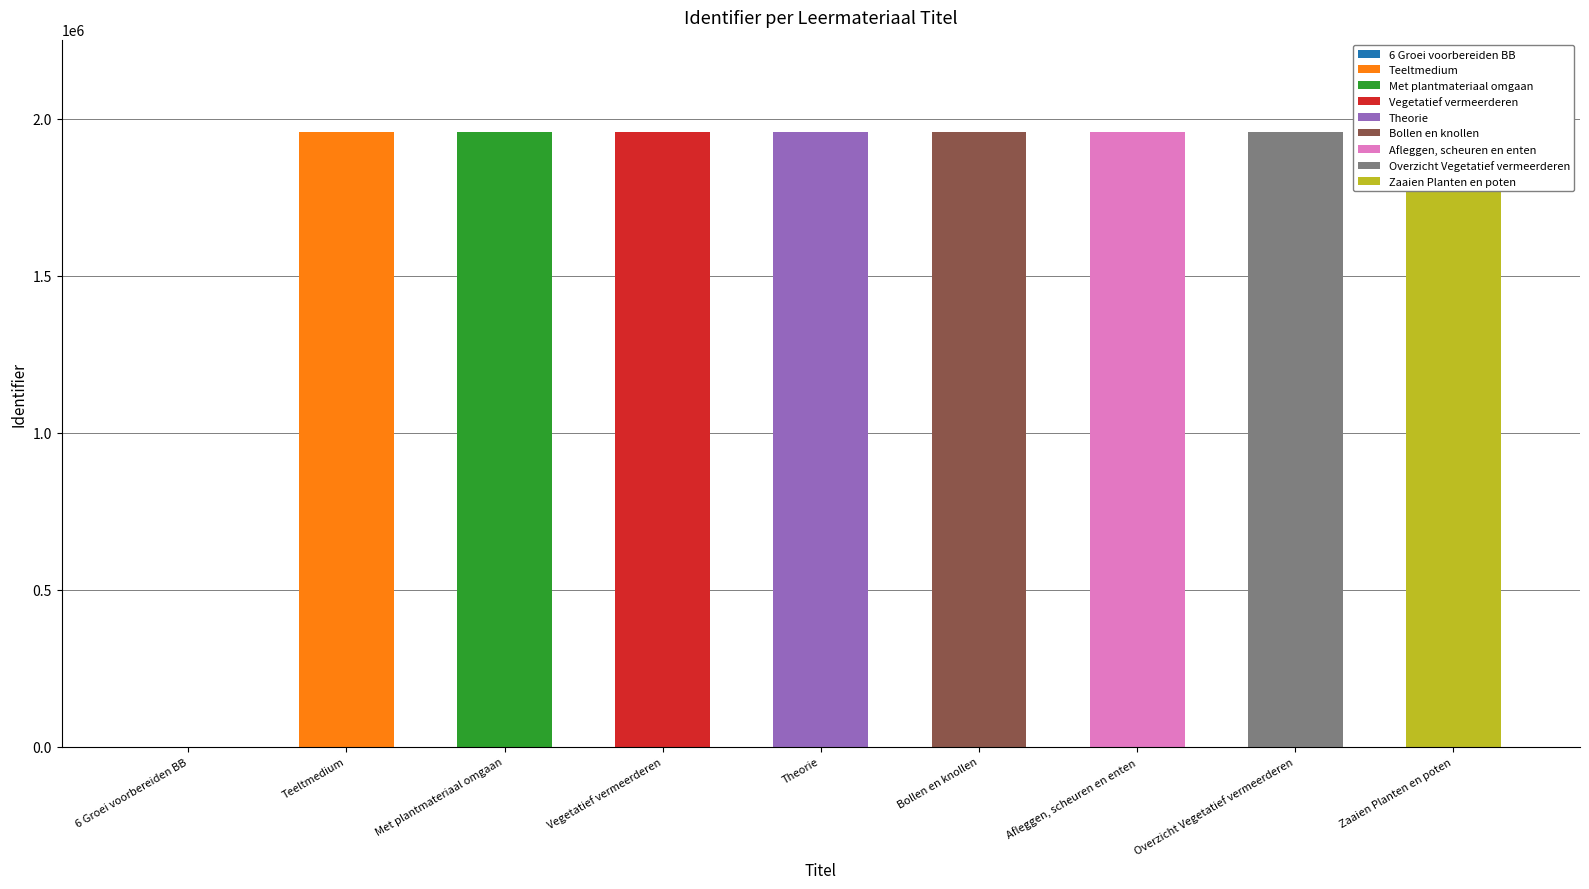

Reading right to left, what are all the values shown in this chart?

1958144	1958142	1958135	1958129	1958125	1958124	1958123	1958112	0